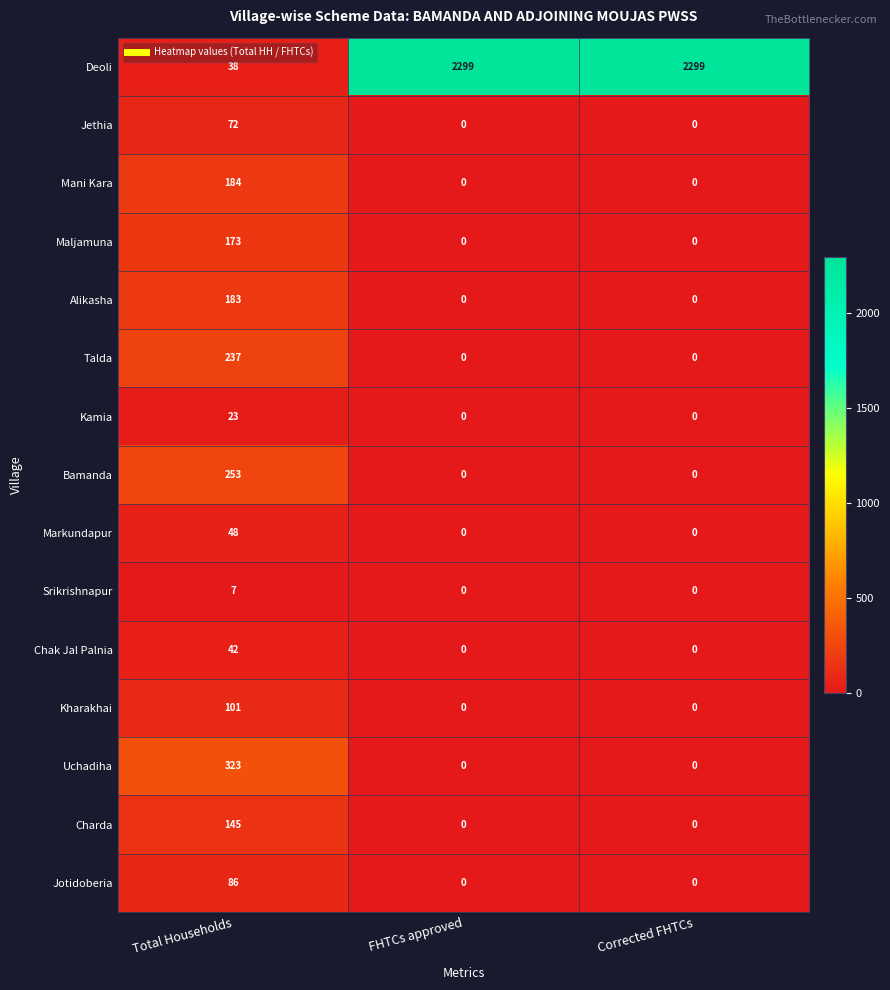

How many categories are shown in the chart?

3